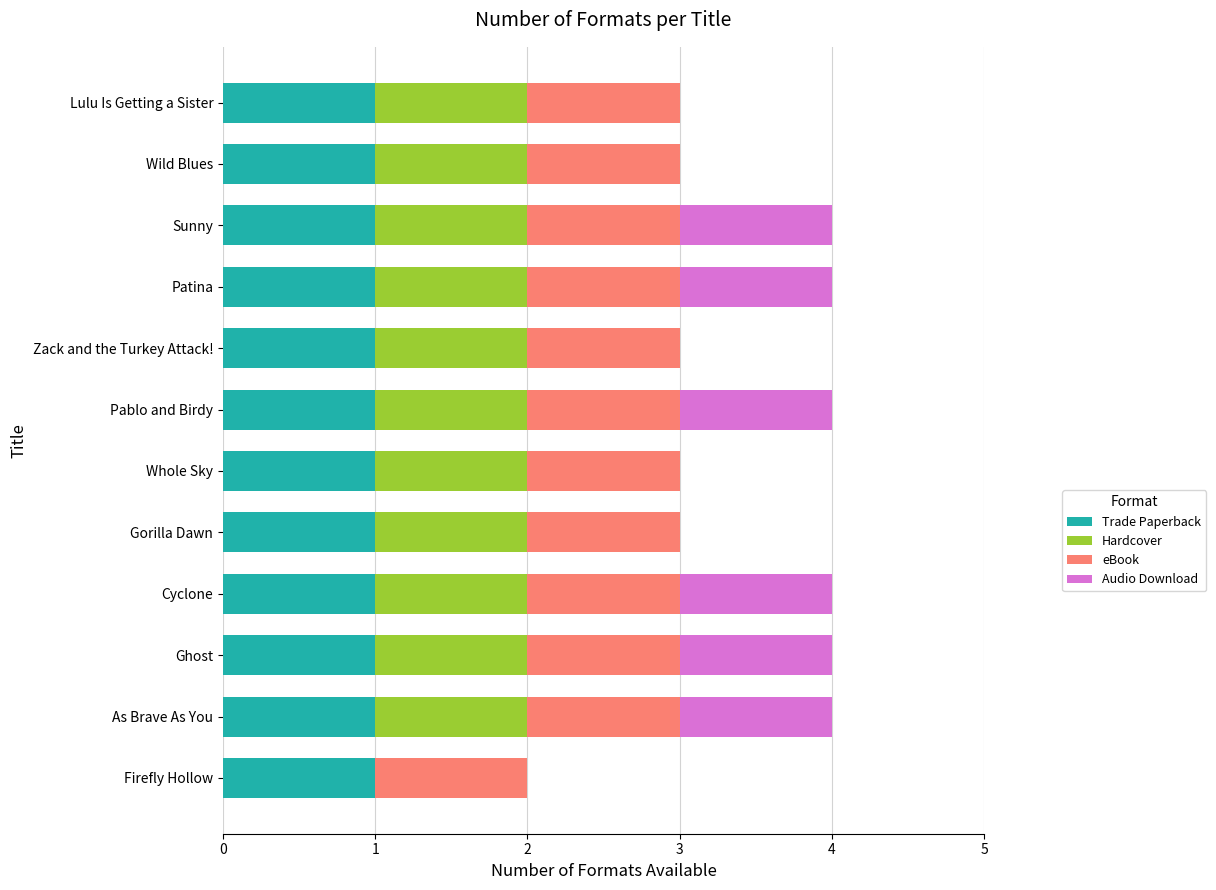

The Trade Paperback series shows 1 at Whole Sky. True or false?

True